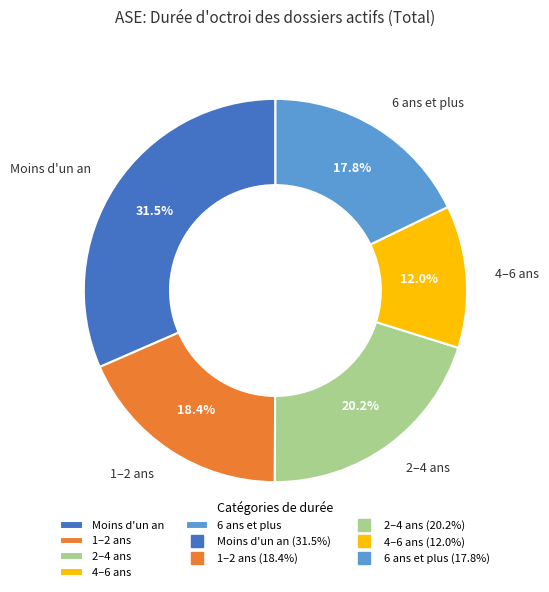

Is there a majority slice in this chart?

No